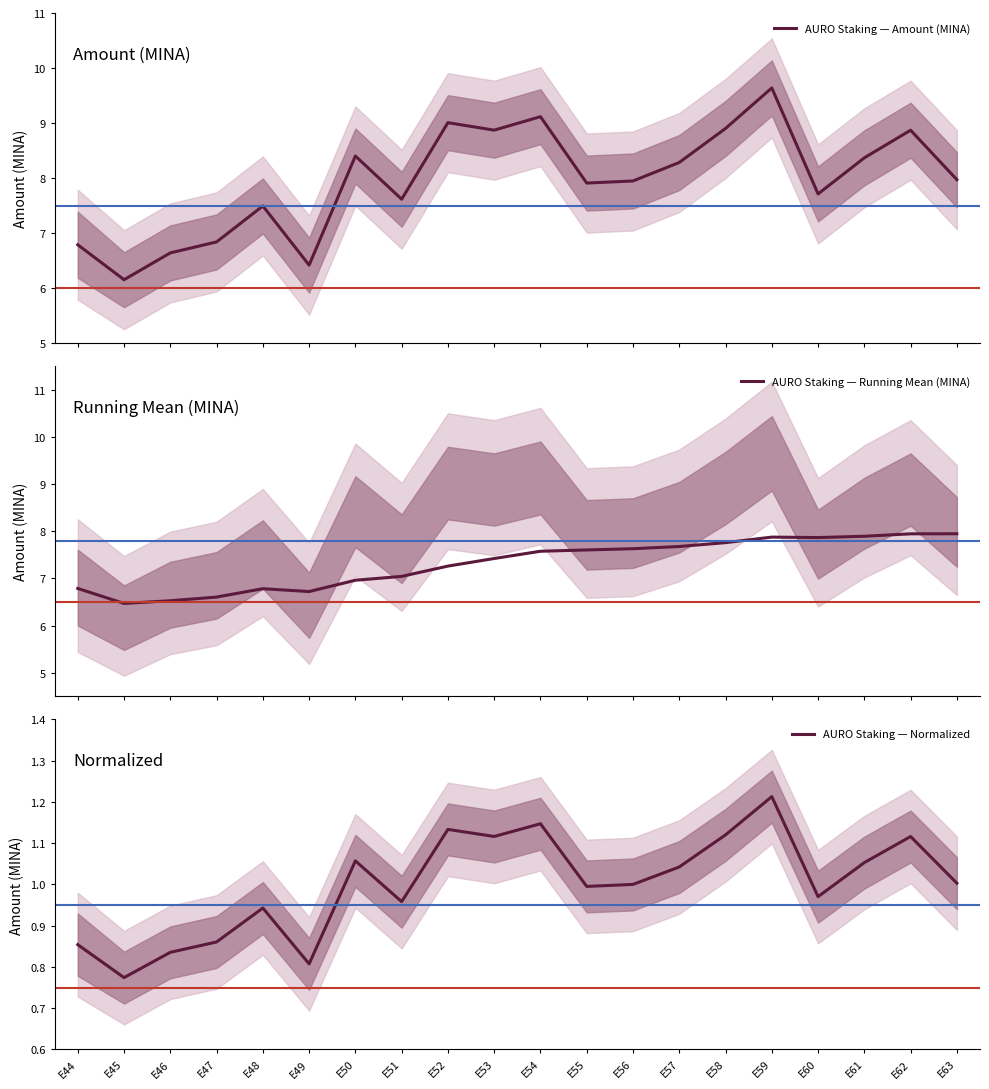

How many lines are shown in the chart?

3